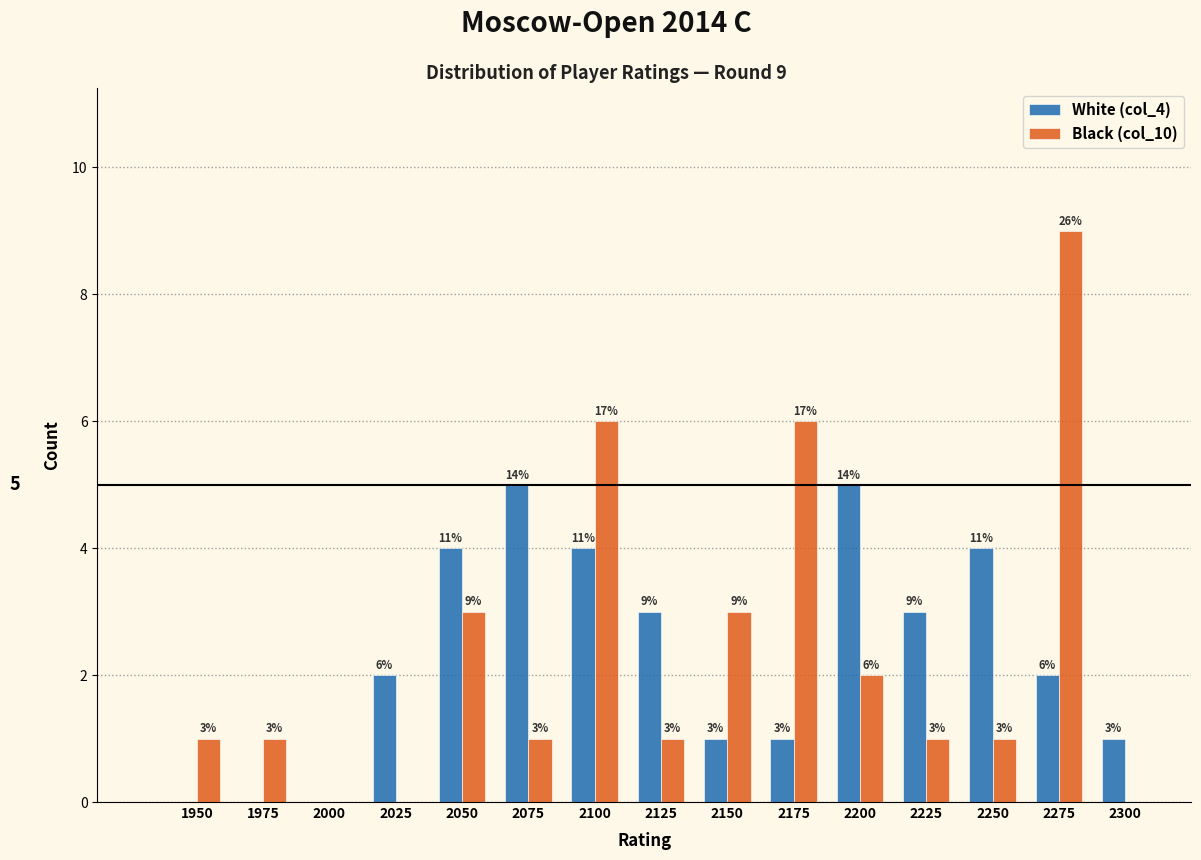

Reading left to right, transcribe all the data shown in this chart.

White (col_4): 1950=0	1975=0	2000=0	2025=2	2050=4	2075=5	2100=4	2125=3	2150=1	2175=1	2200=5	2225=3	2250=4	2275=2	2300=1
Black (col_10): 1950=1	1975=1	2000=0	2025=0	2050=3	2075=1	2100=6	2125=1	2150=3	2175=6	2200=2	2225=1	2250=1	2275=9	2300=0